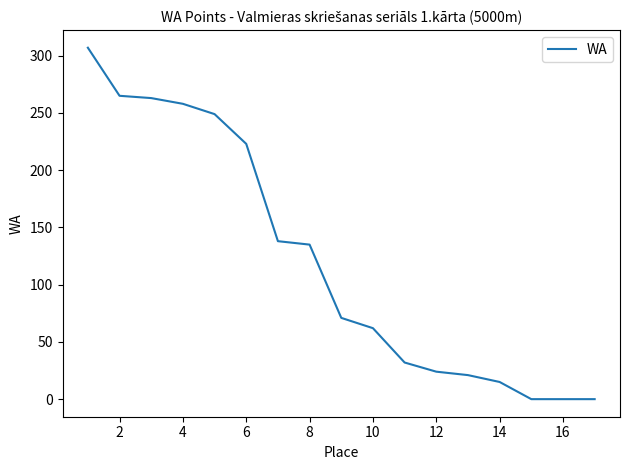

What is the greatest value displayed?

307